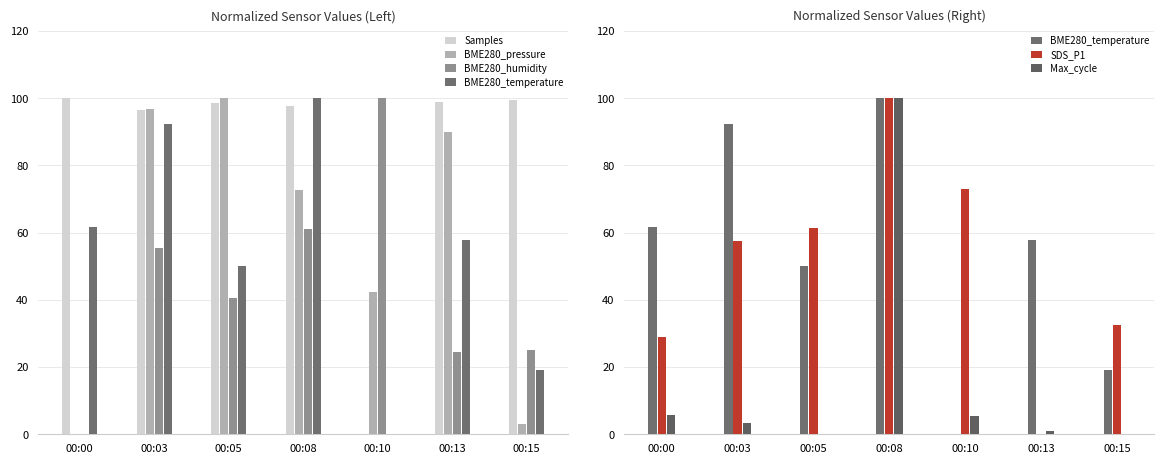

How many groups of bars are there?

7